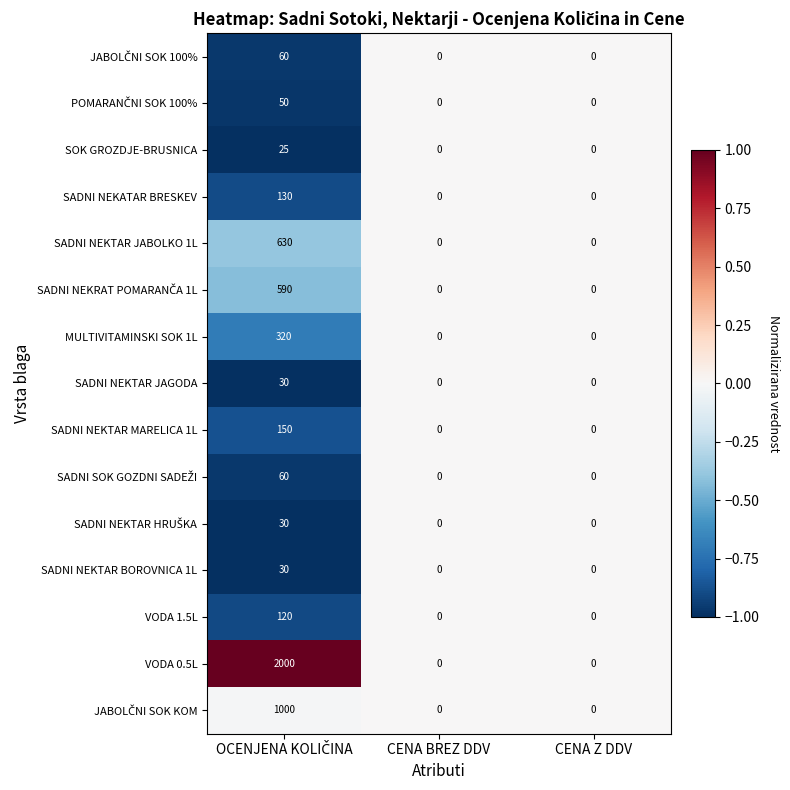

Which series has the largest total across all categories?

VODA 0.5L